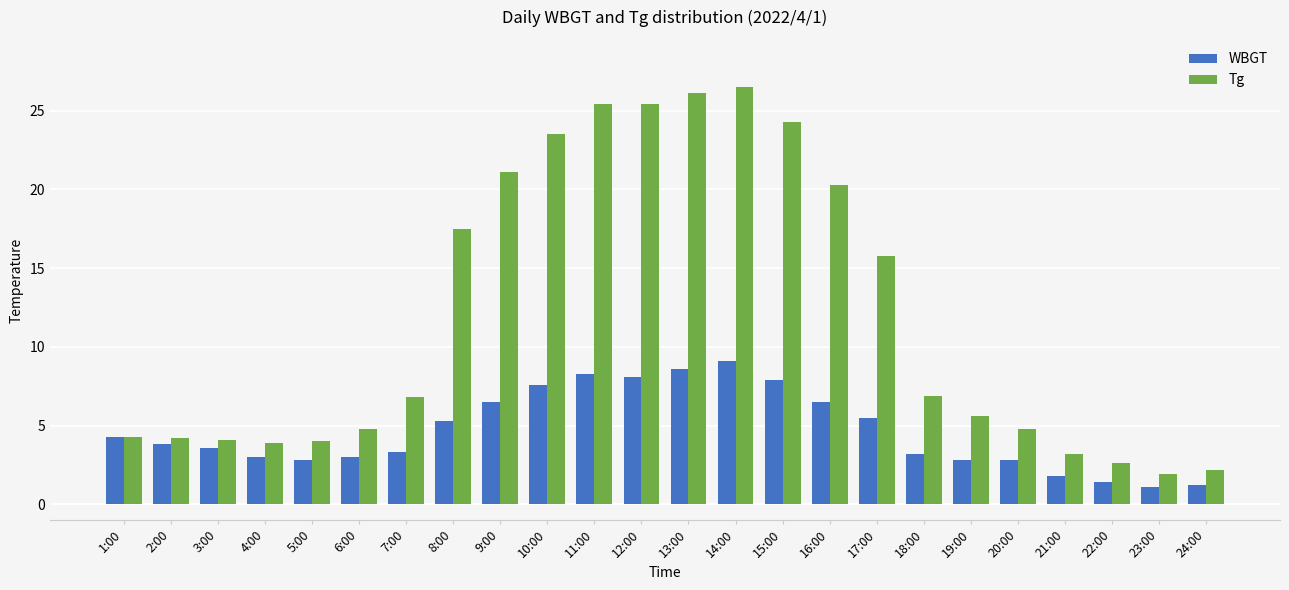

How many groups of bars are there?

24